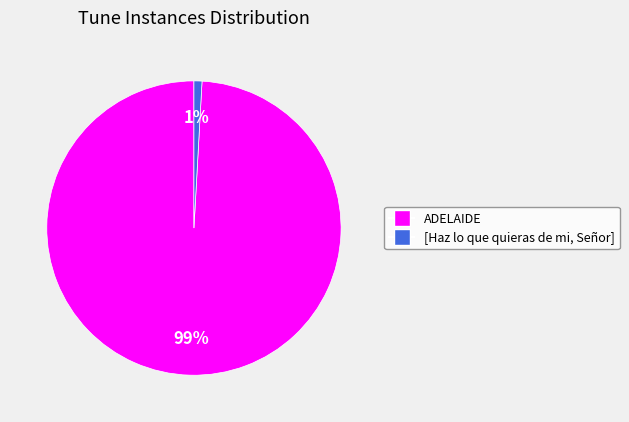

Does ADELAIDE account for over 50% of the chart?

Yes